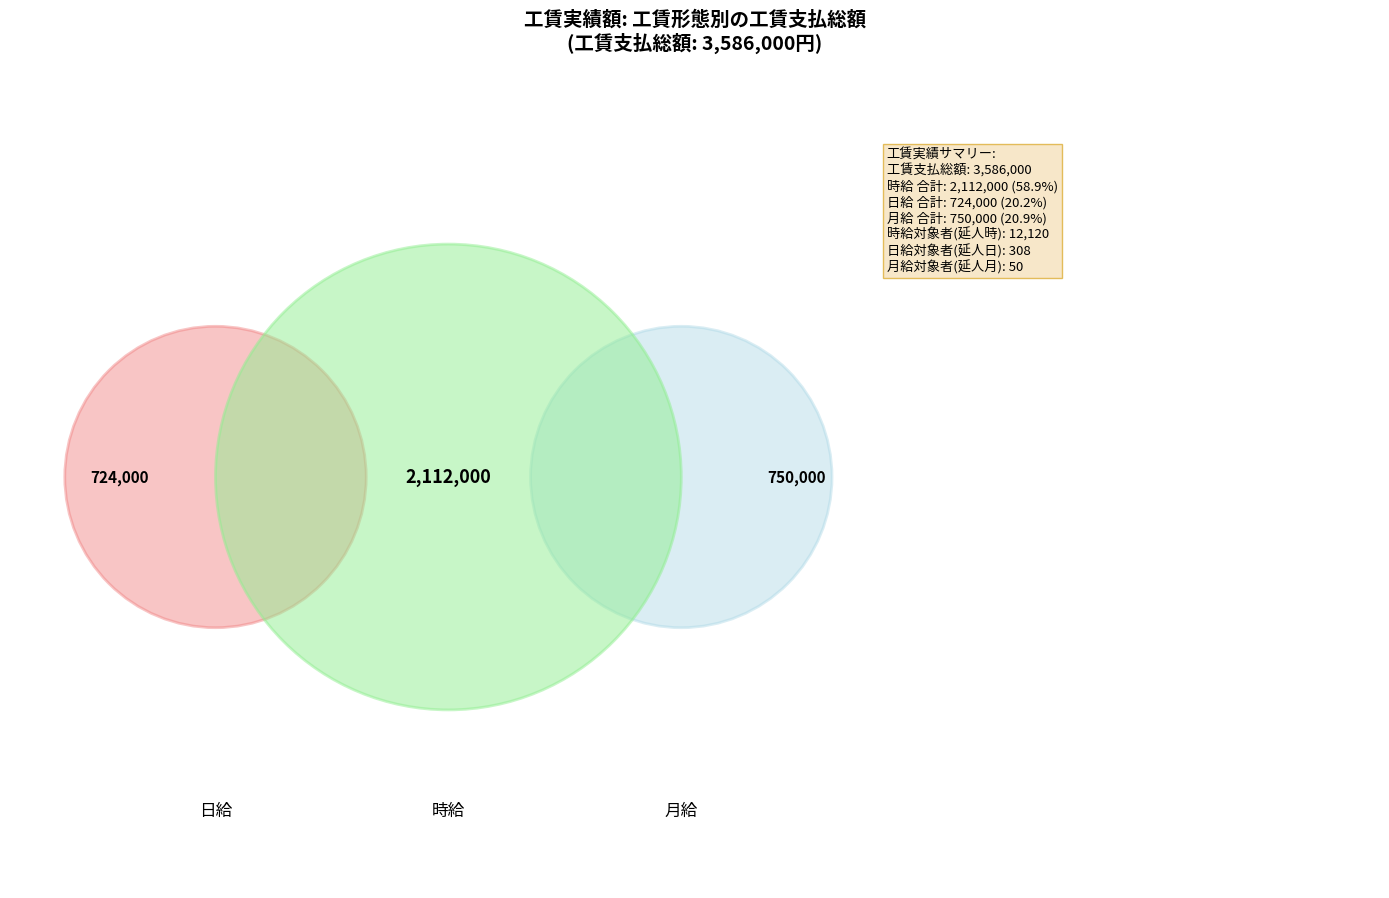

What is the majority slice?

時給